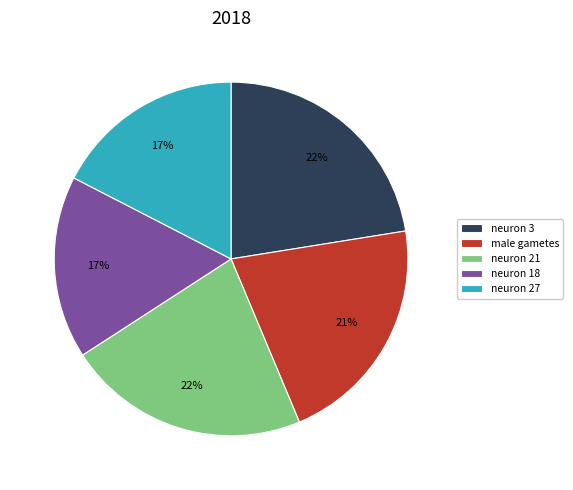

Count the number of slices in the pie.

5